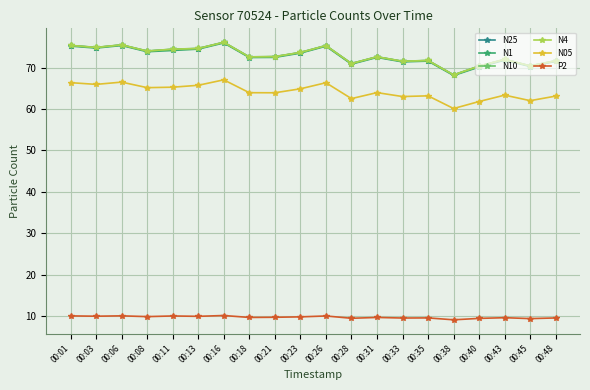

True or false: N25 and N10 cross at least once.

False